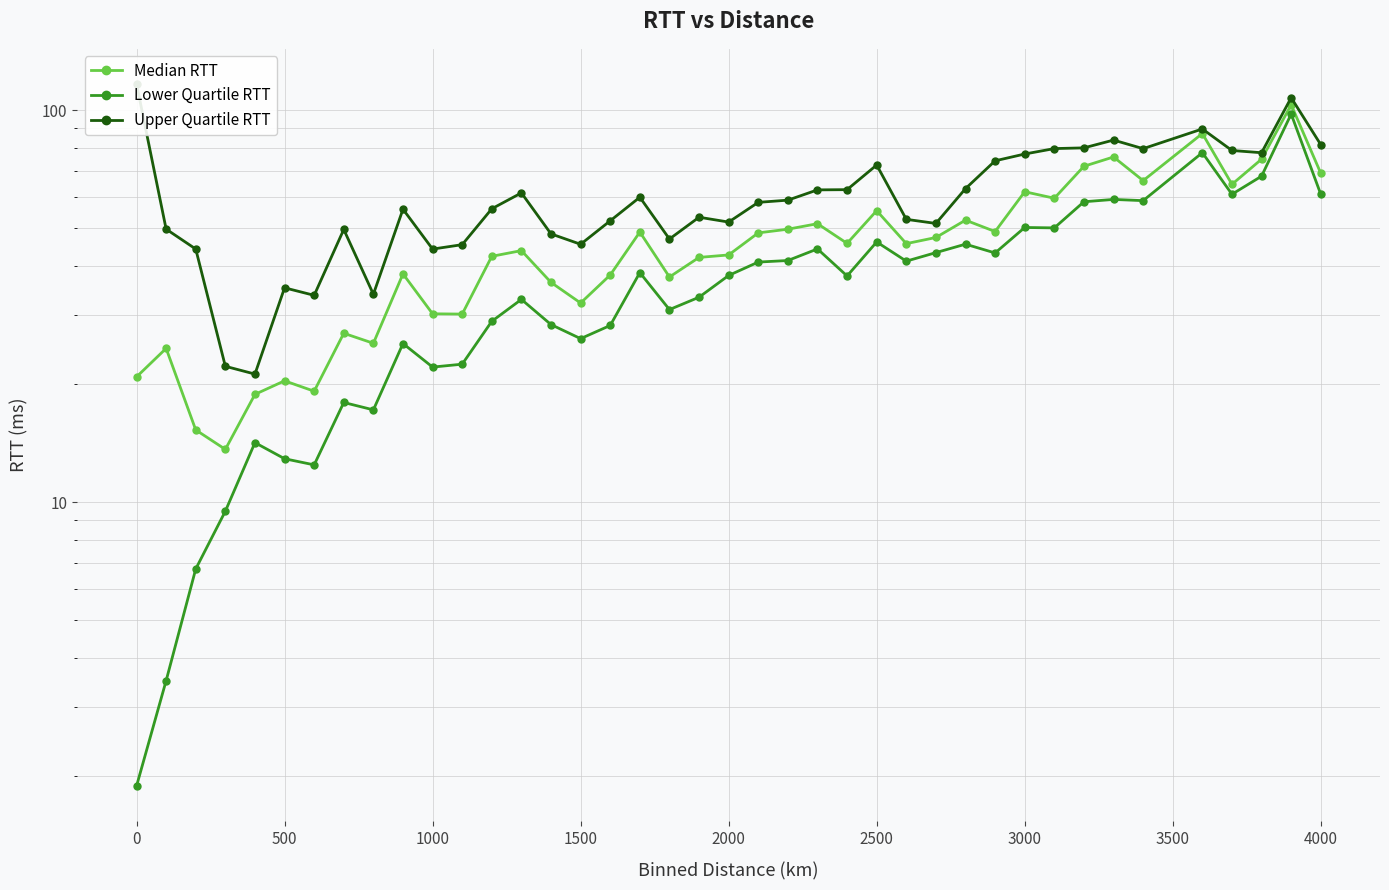

What are all the series names shown in the legend?

Median RTT, Lower Quartile RTT, Upper Quartile RTT